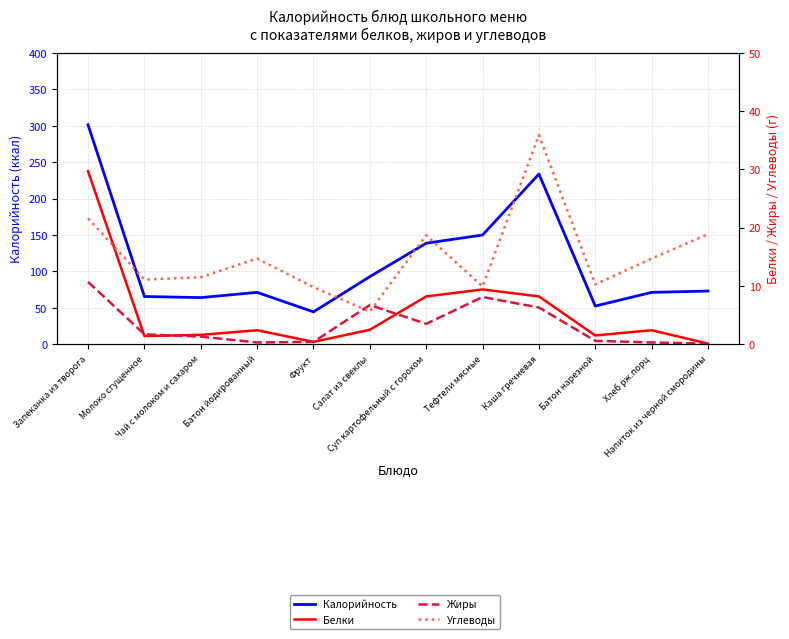

What is the average value of the Жиры series?

3.3